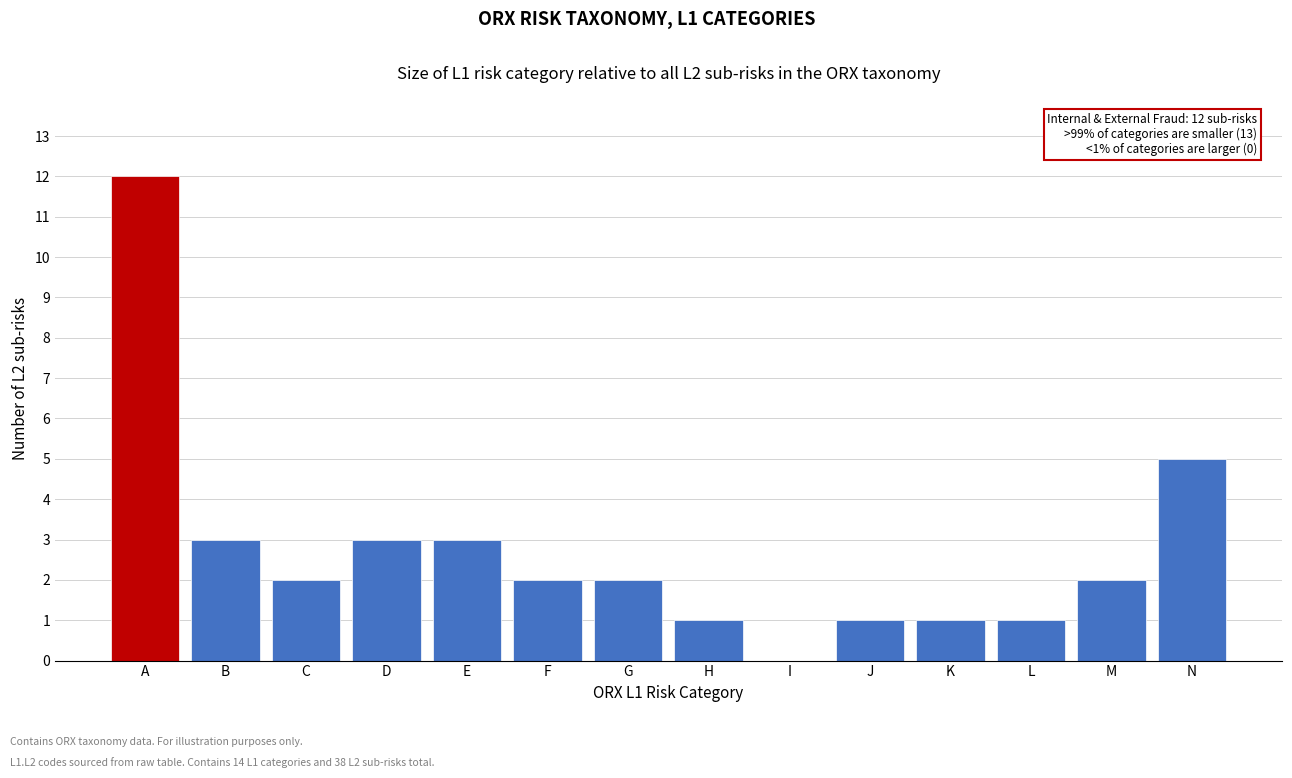

Reading left to right, transcribe all the data shown in this chart.

A=12	B=3	C=2	D=3	E=3	F=2	G=2	H=1	I=0	J=1	K=1	L=1	M=2	N=5